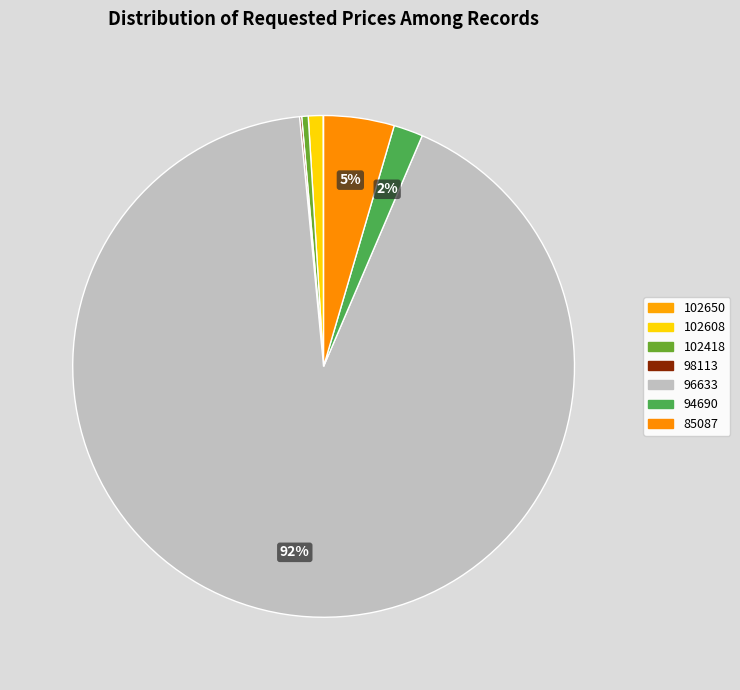

What portion of the pie excludes 102650?

100.0%